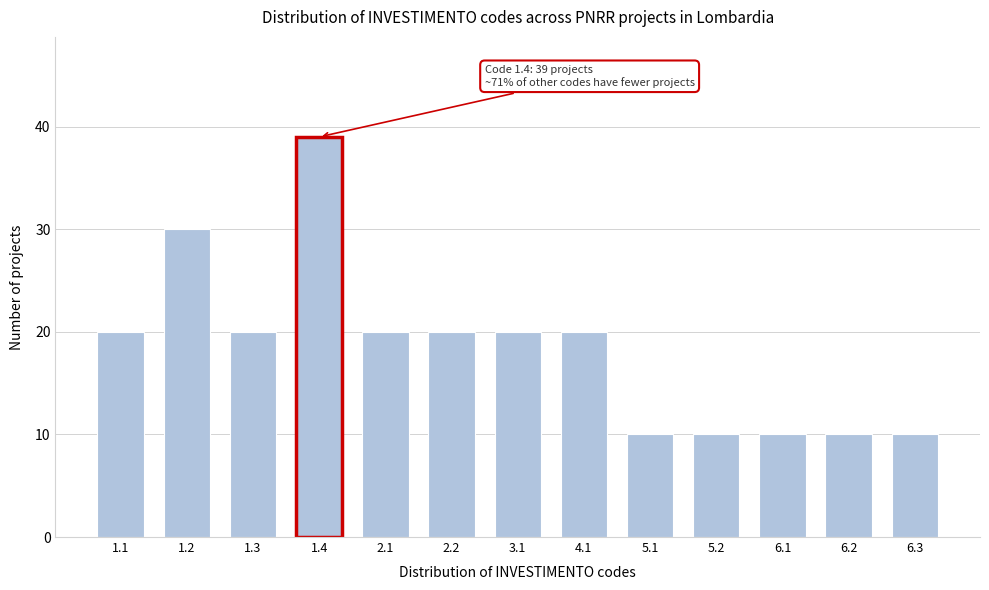

Reading left to right, transcribe all the data shown in this chart.

20	30	20	39	20	20	20	20	10	10	10	10	10